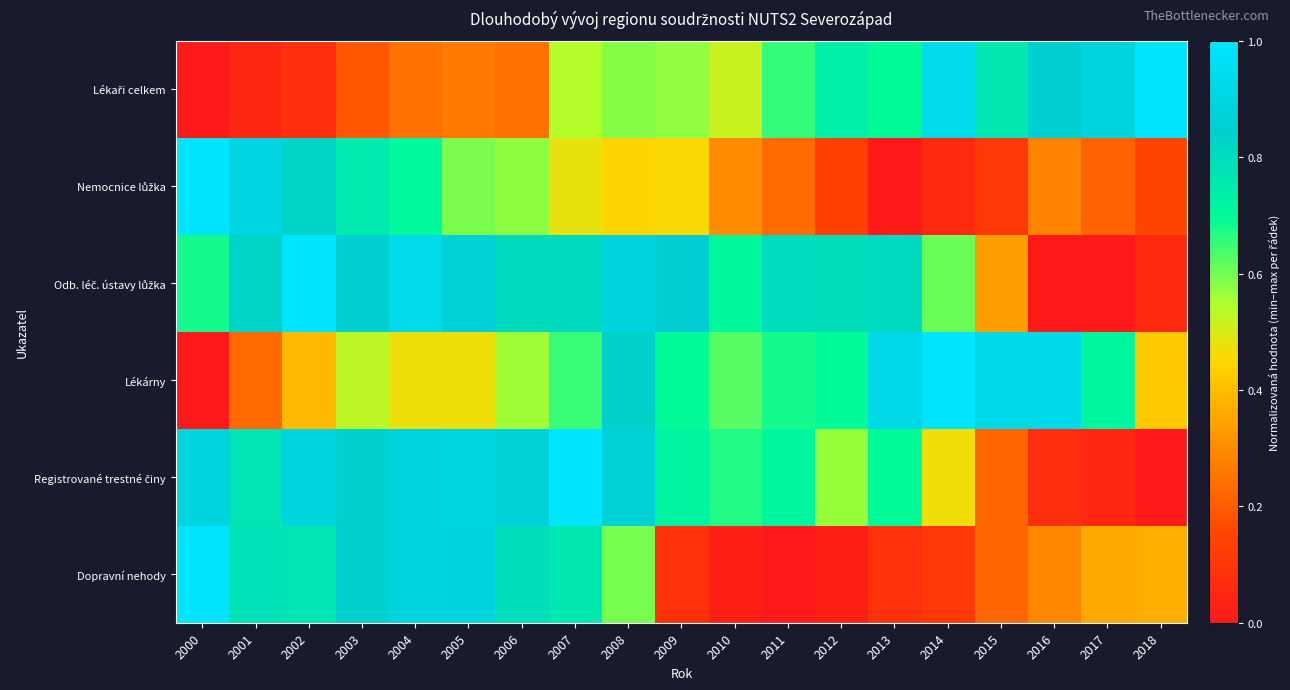

Count the number of categories in the chart.

19